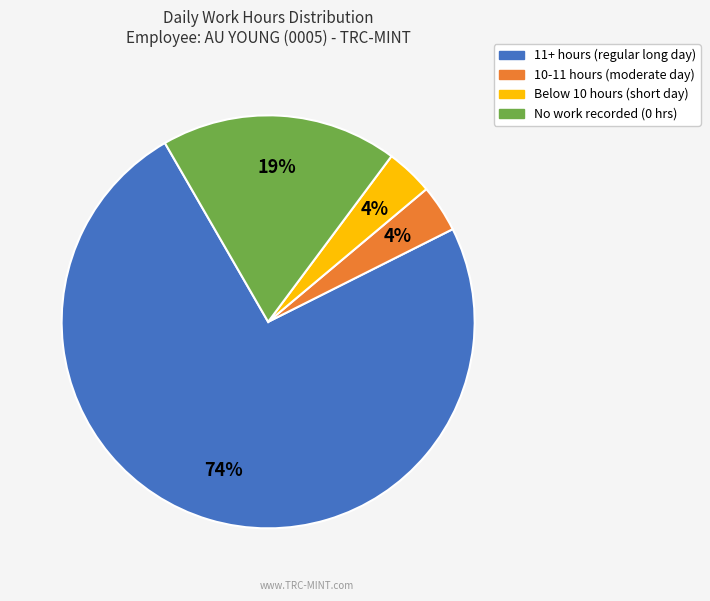

Does any single category account for the majority?

Yes